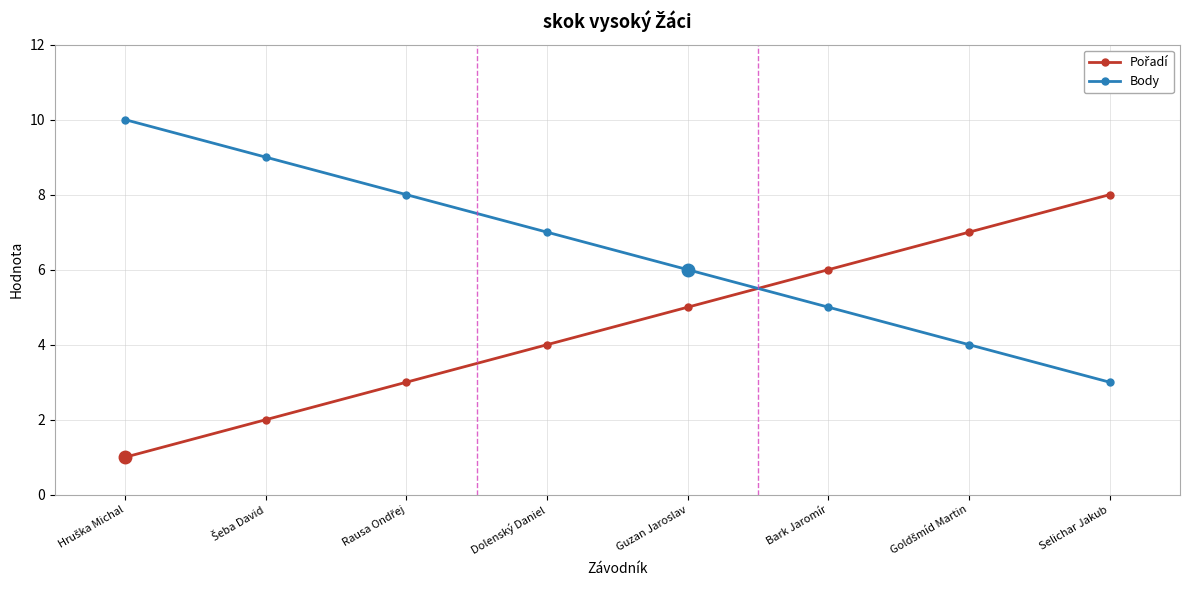

What is the difference between the second highest and second lowest values in the Body series?

5